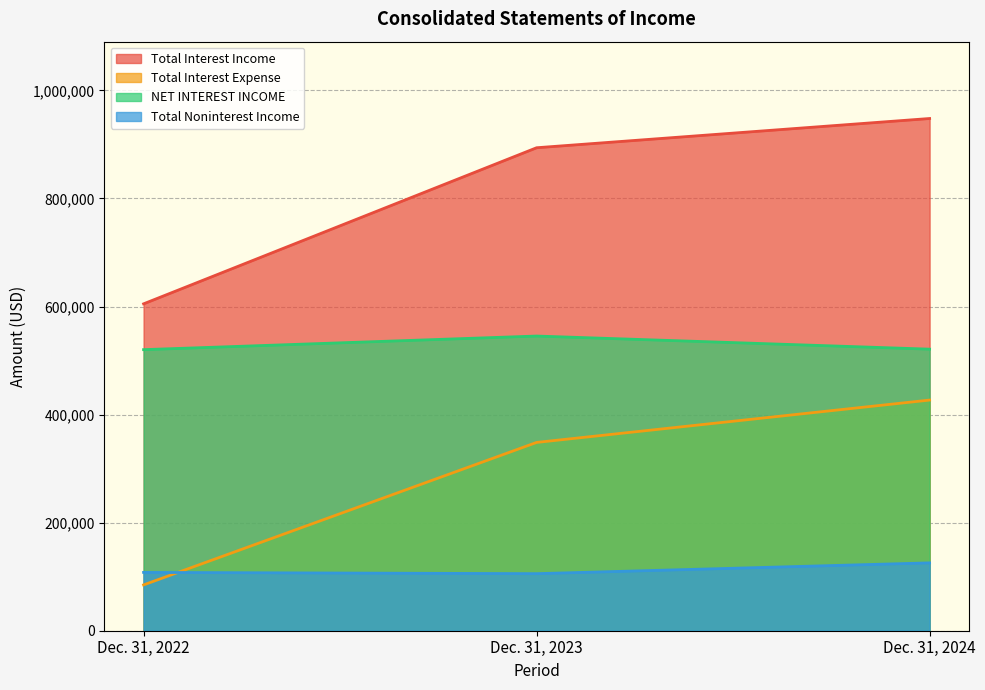

What are all the series names shown in the legend?

Total Interest Income, Total Interest Expense, NET INTEREST INCOME, Total Noninterest Income